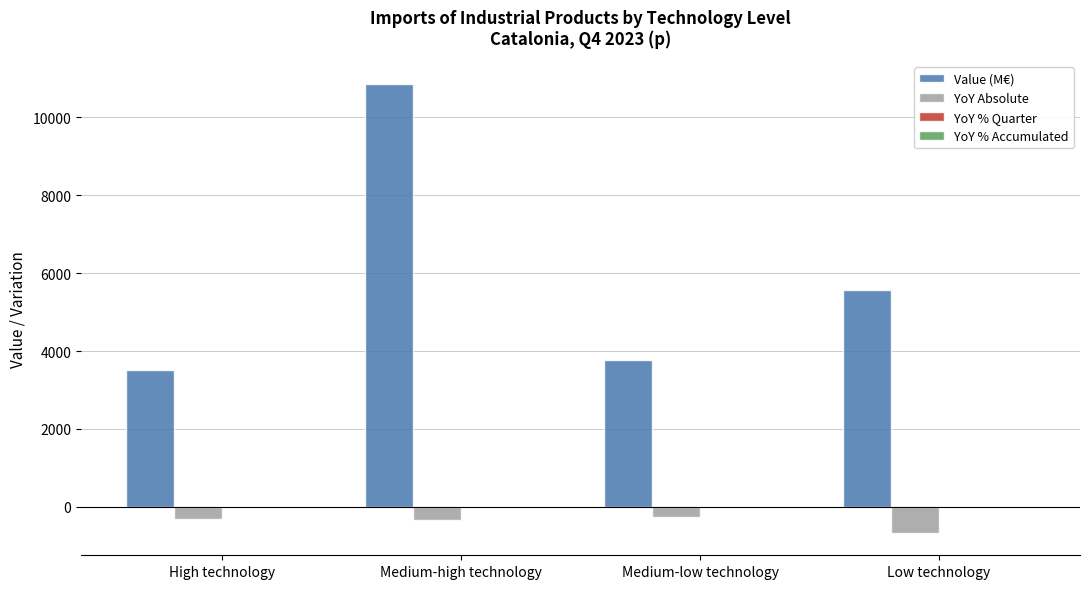

Between High technology and Low technology, which series saw the biggest shift?

Value (M€)